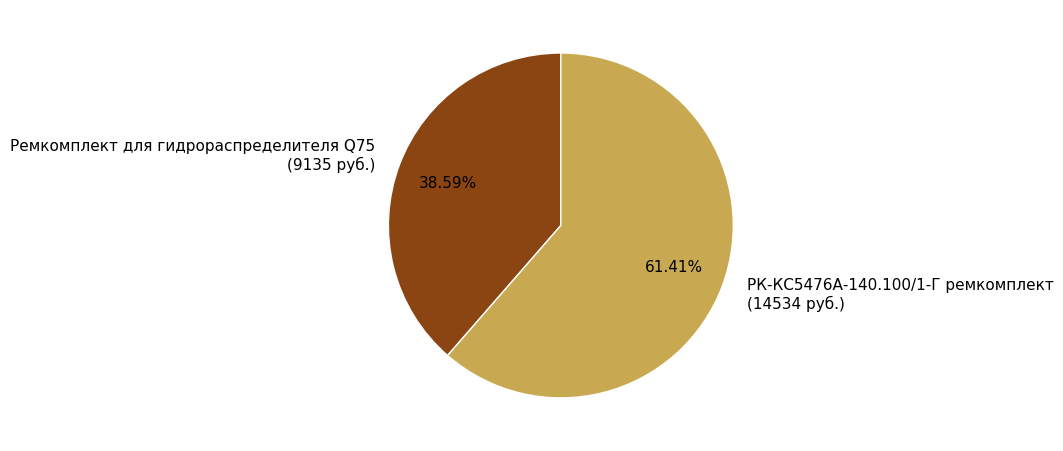

How many segments does this pie chart have?

2